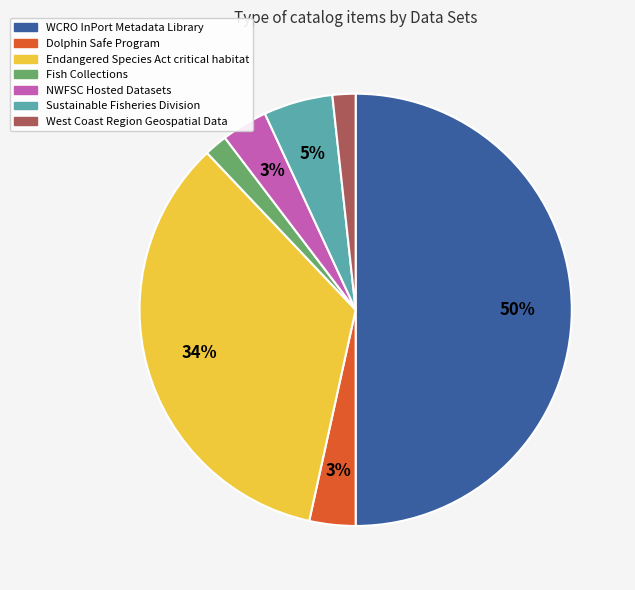

To the nearest percent, what percentage of the pie is NWFSC Hosted Datasets?

3%